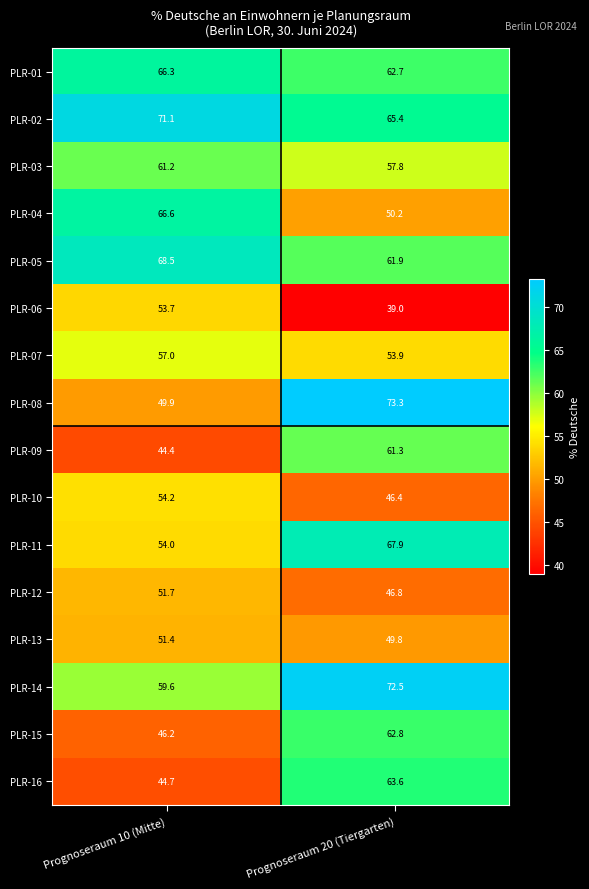

At how many categories does at least one series exceed 46?

2